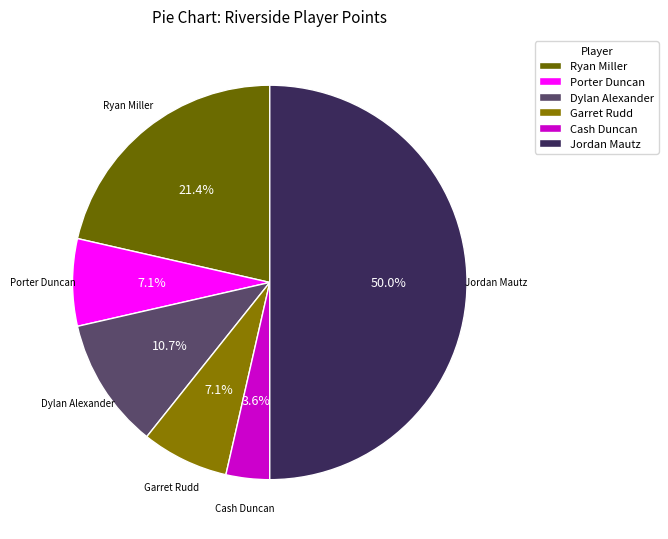

What percentage is NOT represented by Cash Duncan?

96.4%